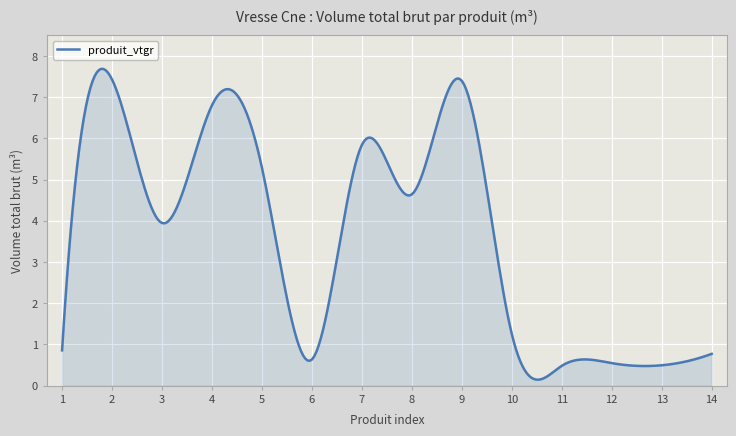

What is the difference between the maximum and minimum values?

7.5